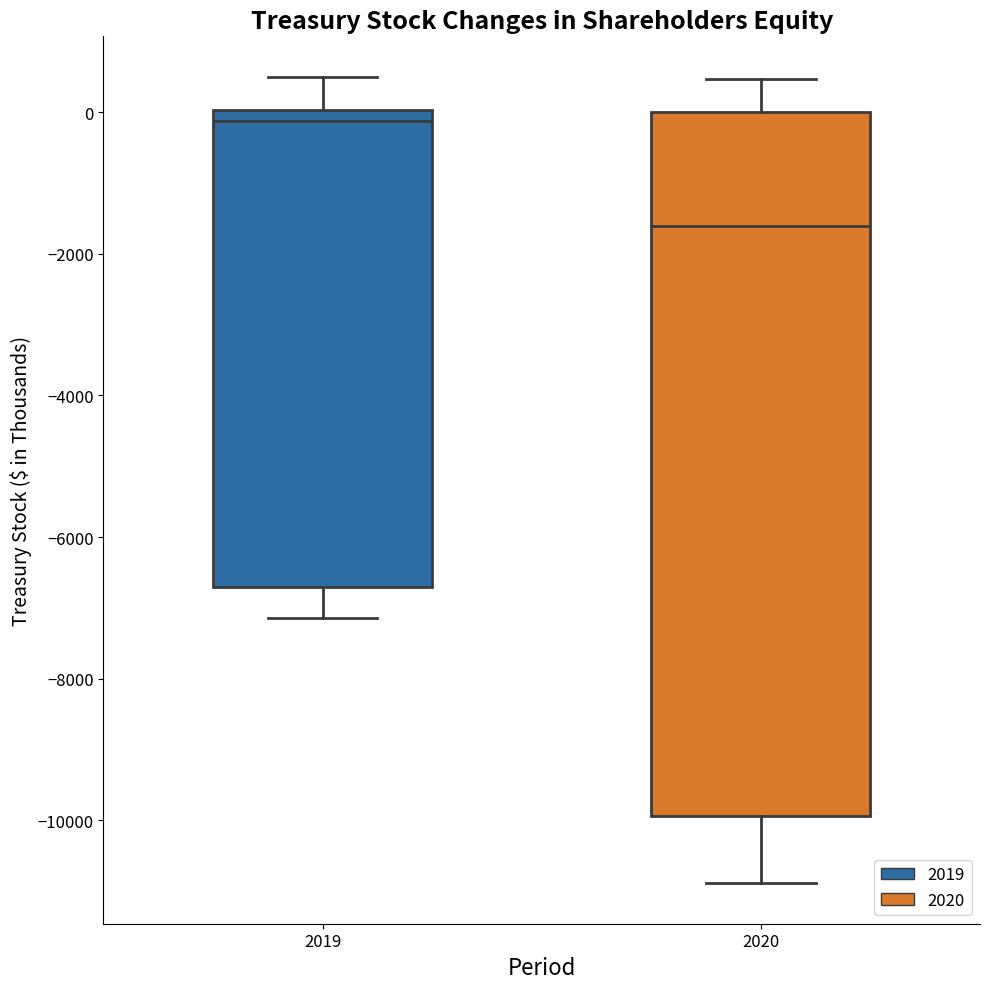

Where is the lower edge of the box at x = 2019 on the y-axis? The values are not printed on the chart, so give them approximately, as read against the axis.

-6800